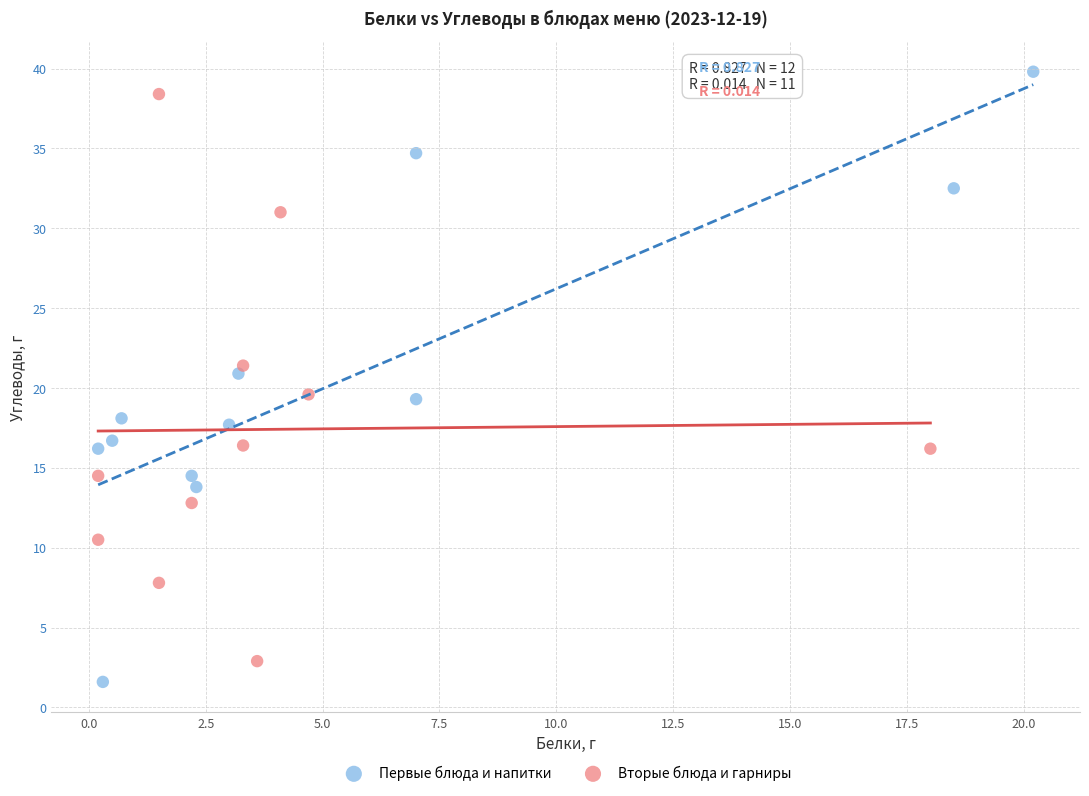

Which series has the widest spread of Y values?

Первые блюда и напитки